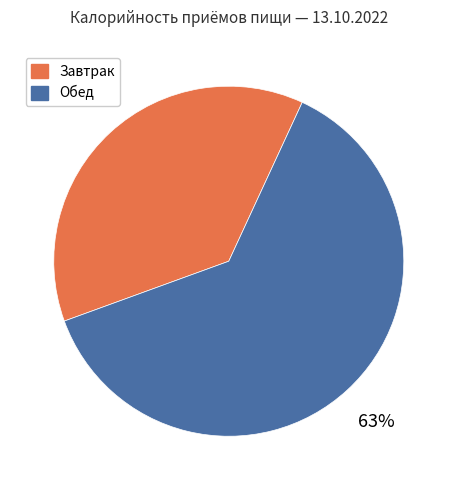

To the nearest percent, what is the average slice percentage?

50%